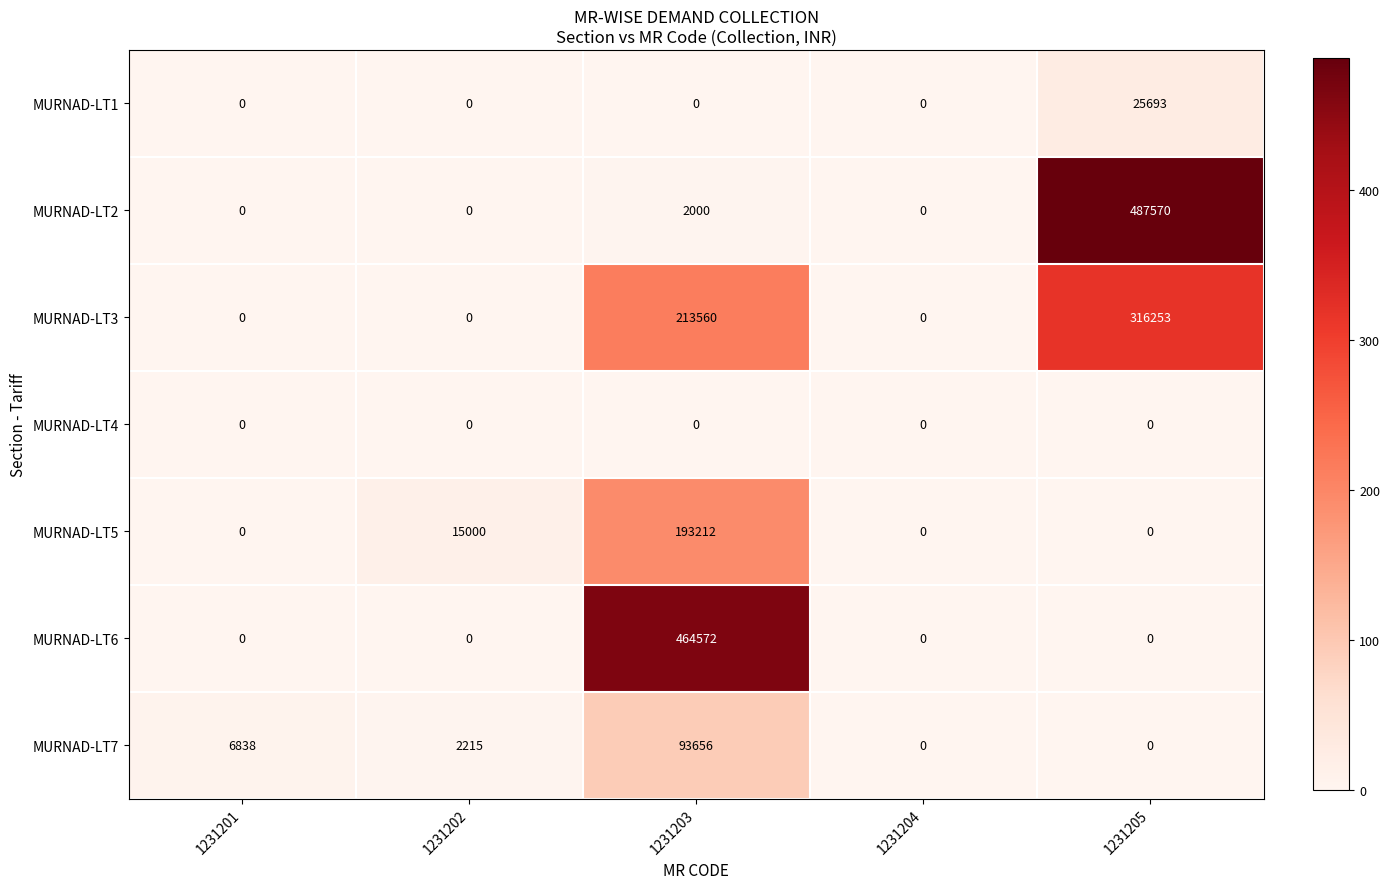

What is the difference between the maximum and minimum values in the MURNAD-LT5 series?

193212